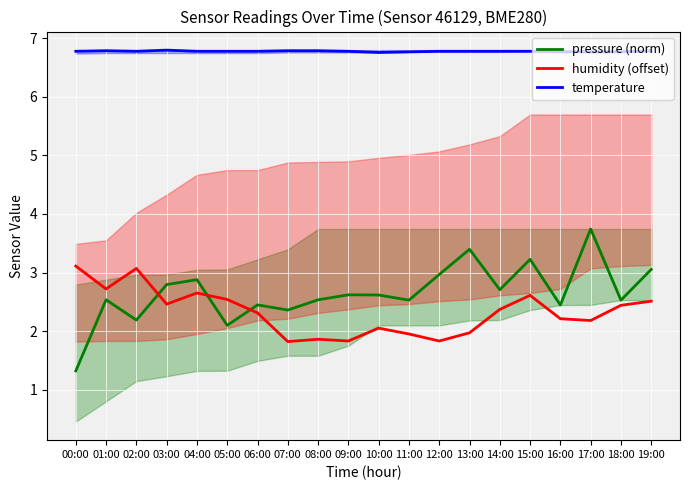

What is the sum of the humidity (offset) values at 19:00 and 09:00?

4.3